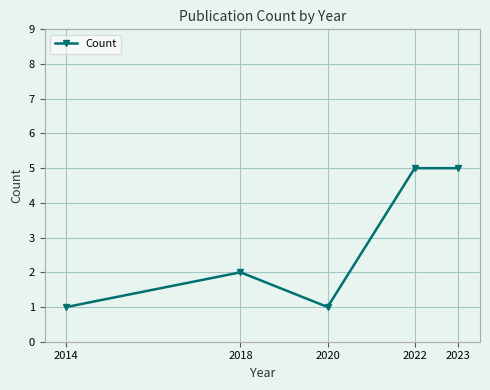

How many points are lower than both their immediate neighbors (excluding endpoints)?

1